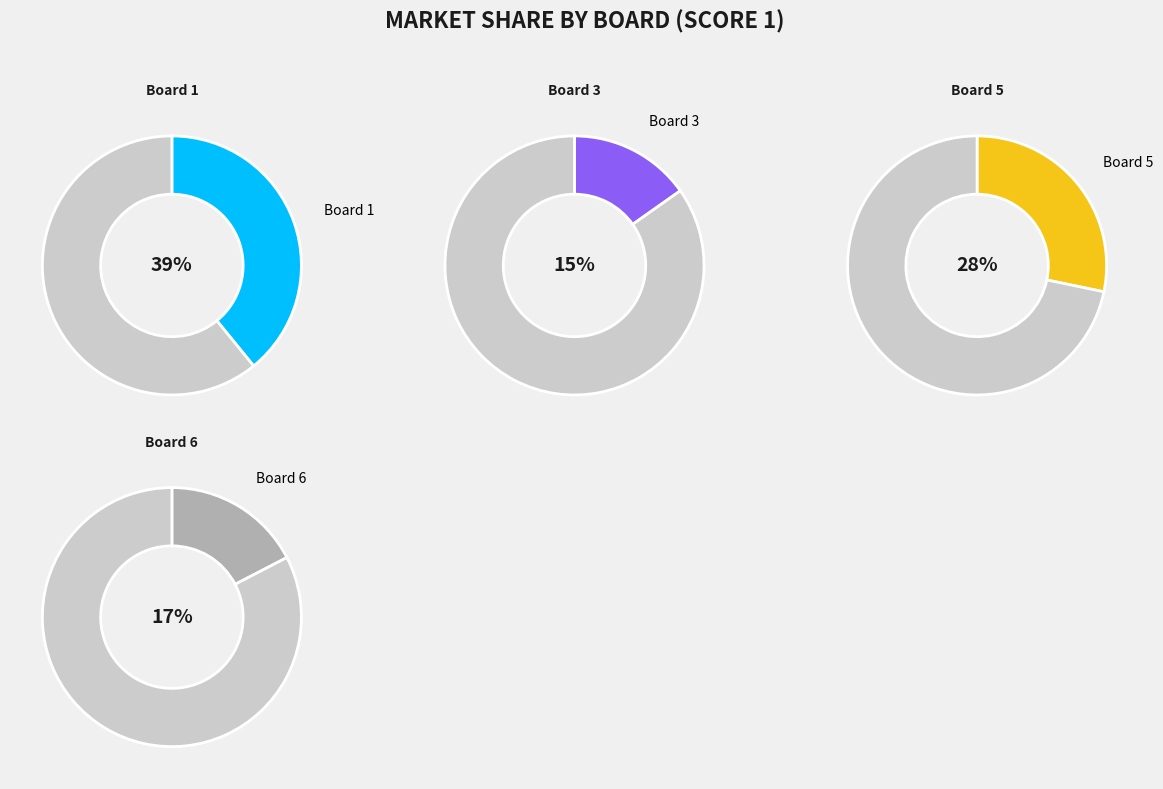

What percentage is the Board 3 slice, to the nearest percent?

15%